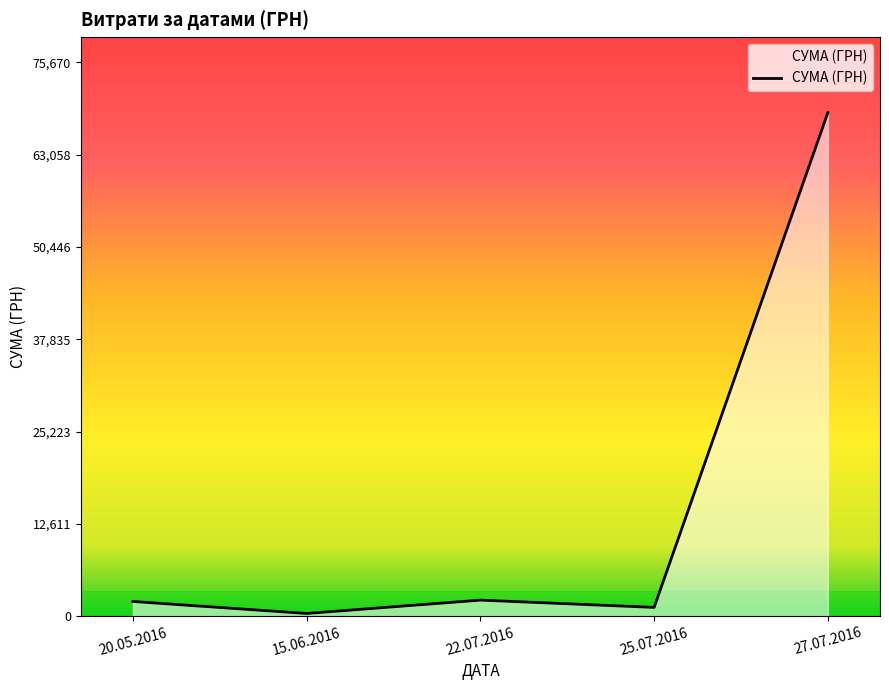

Where is the first local minimum?

15.06.2016